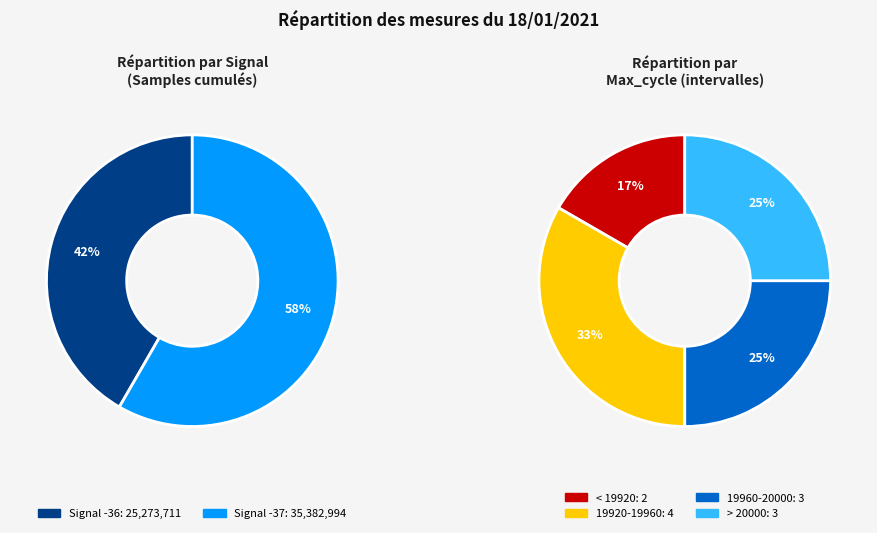

Is there a majority slice in this chart?

No